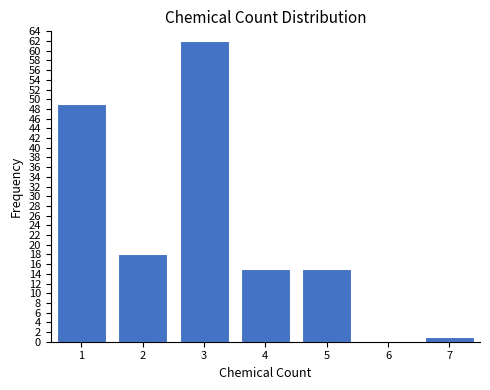

Reading left to right, transcribe all the data shown in this chart.

1=49	2=18	3=62	4=15	5=15	6=0	7=1